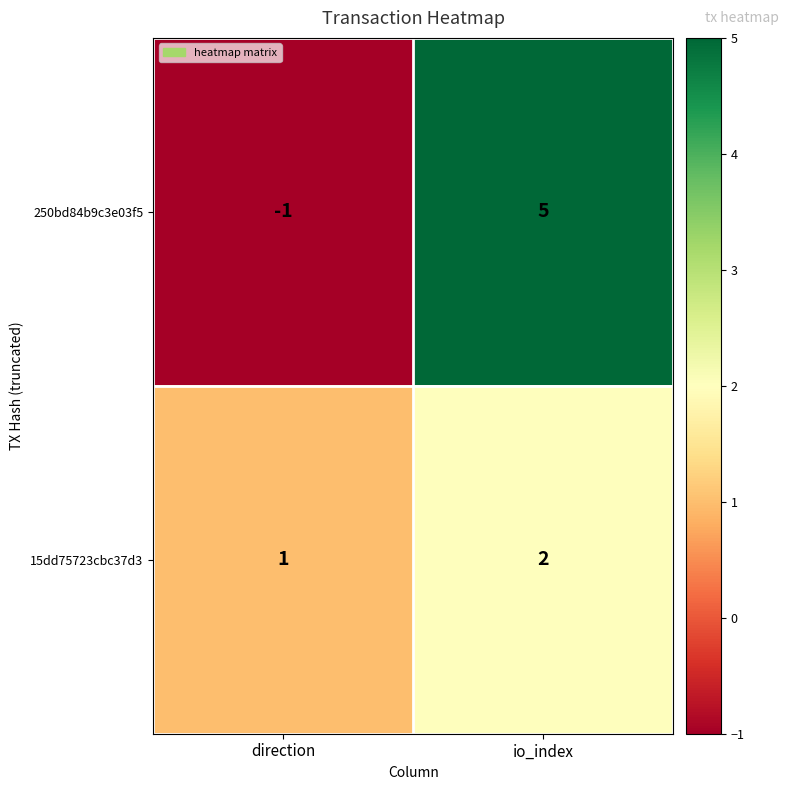

What is the sum of the 250bd84b9c3e03f5 values at io_index and direction?

4